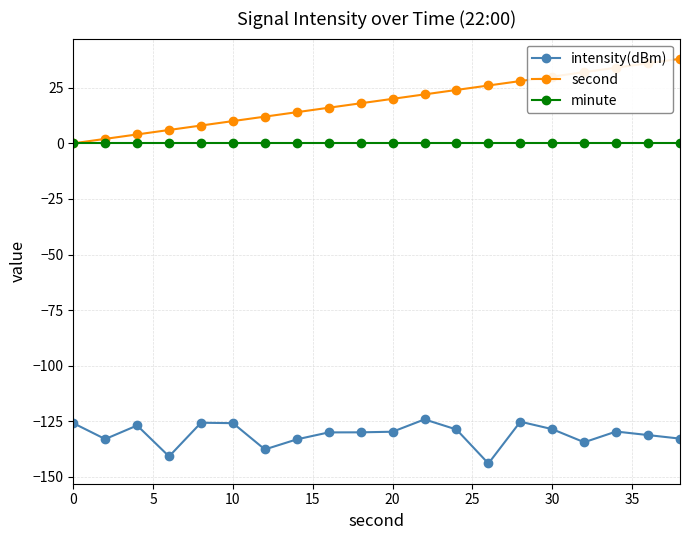

True or false: second and intensity(dBm) intersect in this chart.

False